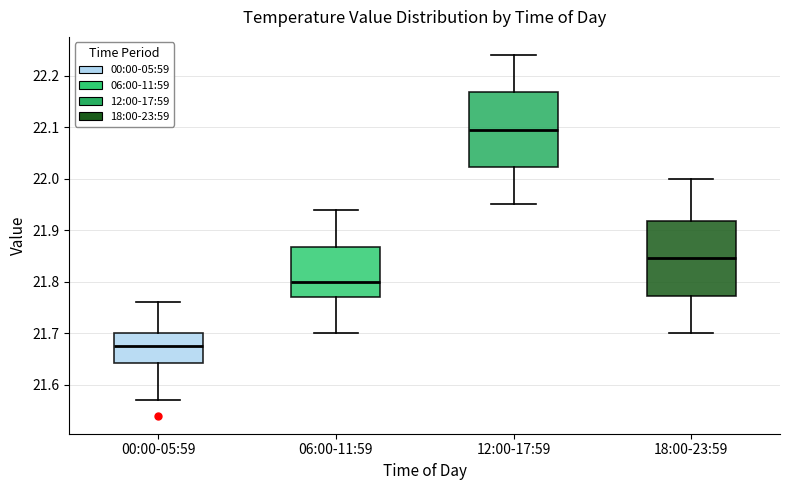

Where does the lower whisker of the box for 06:00-11:59 end on the y-axis? The values are not printed on the chart, so give them approximately, as read against the axis.

21.70